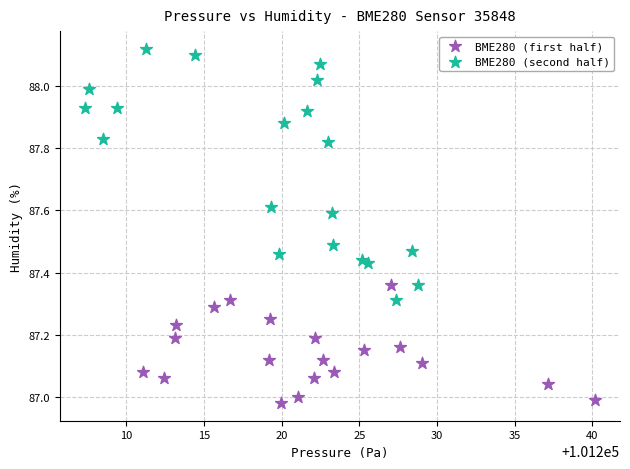

Which series contains the lowest Y value?

BME280 (first half)